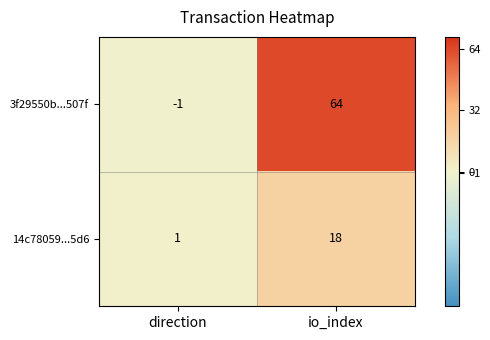

Reading right to left, what are all the values shown in this chart?

3f29550b...507f: io_index=64	direction=-1
14c78059...5d6: io_index=18	direction=1